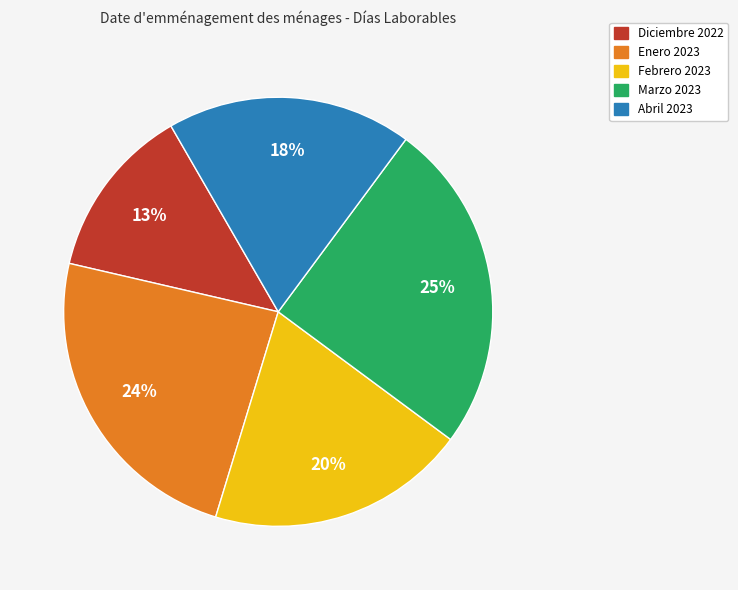

To the nearest percent, what portion does Febrero 2023 represent?

20%